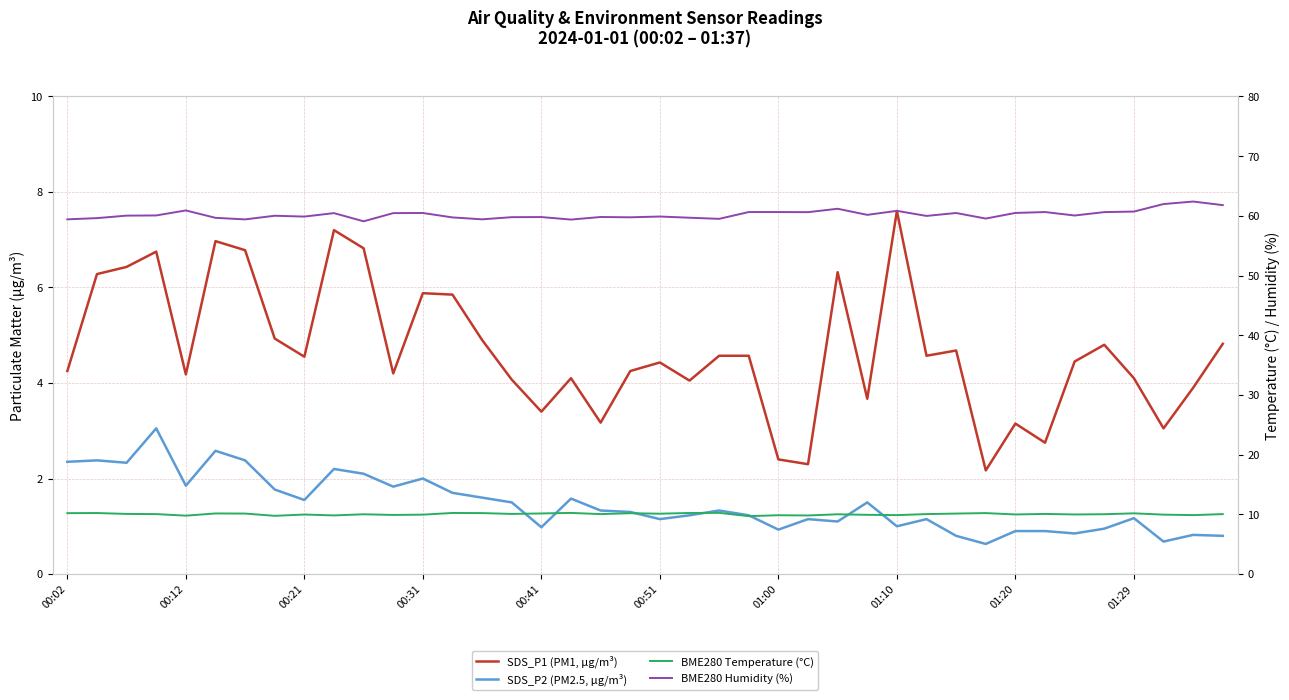

Is the value of SDS_P2 (PM2.5, µg/m³) at 18 greater than the value of SDS_P1 (PM1, µg/m³) at 32?

No